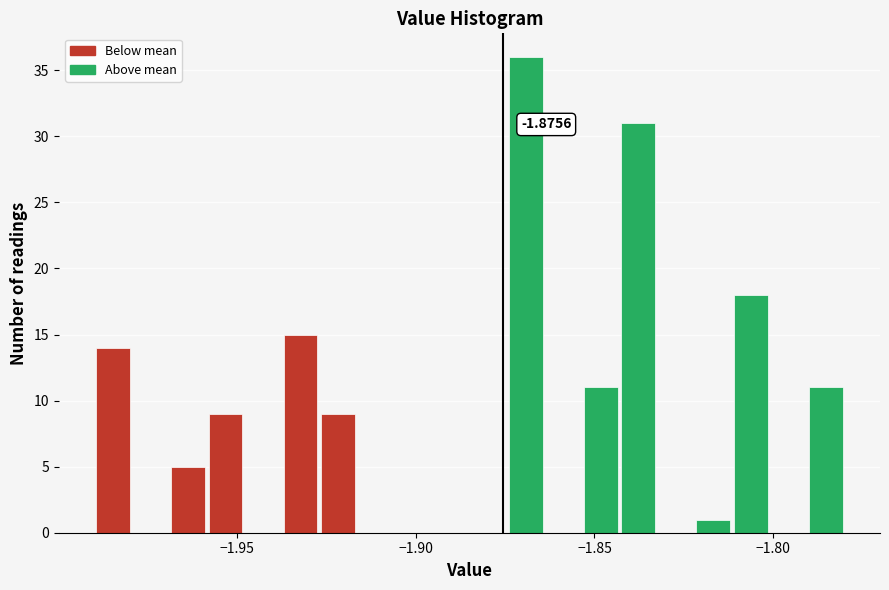

Around what value on the x-axis is the tallest bar? Give the approximate position of its centre, as read against the axis.

-1.870